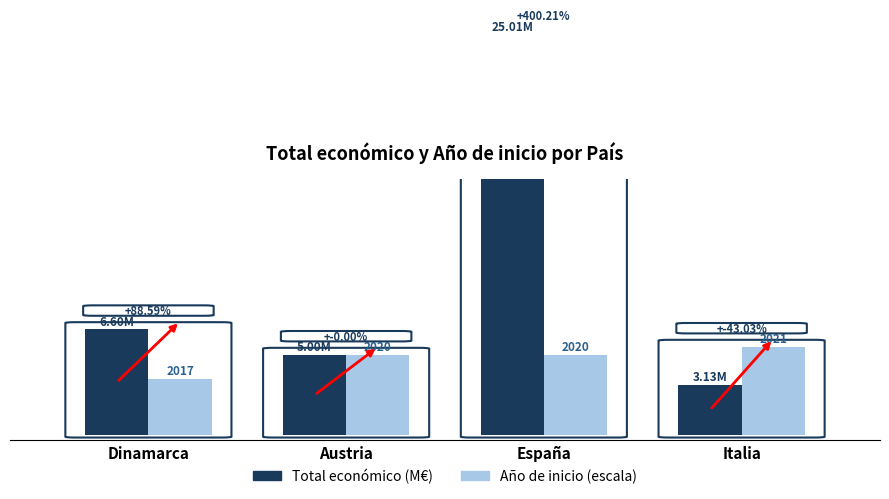

The Total económico (M€) series shows 6.6 at Dinamarca. True or false?

True